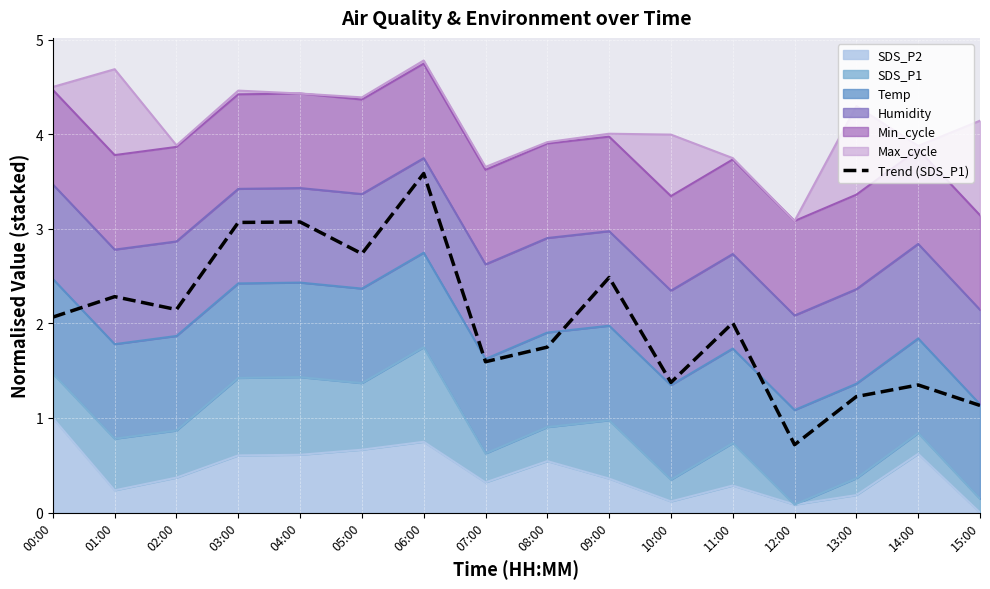

Which label corresponds to the largest value in the chart?

06:00